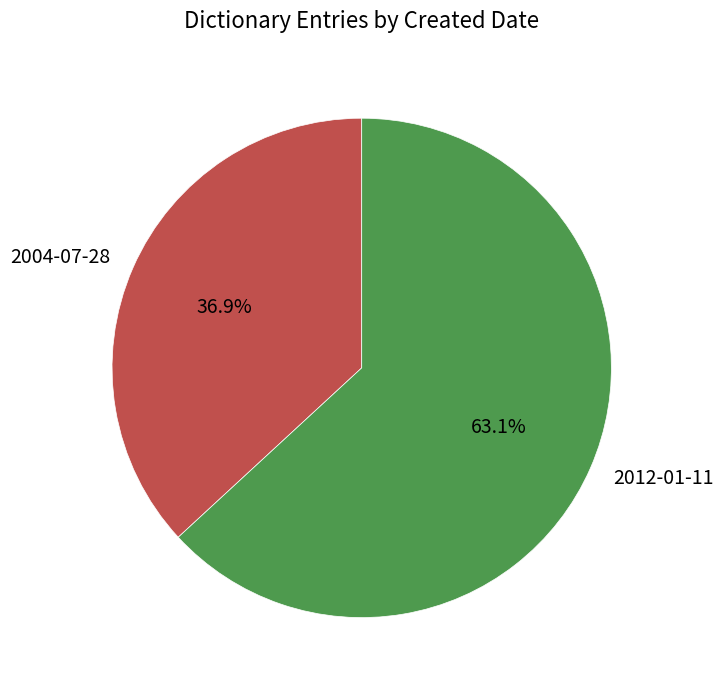

Is there a majority slice in this chart?

Yes